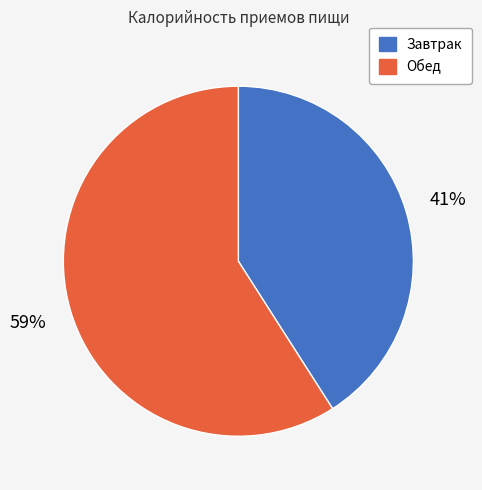

Which has a higher value, Завтрак or Обед?

Обед